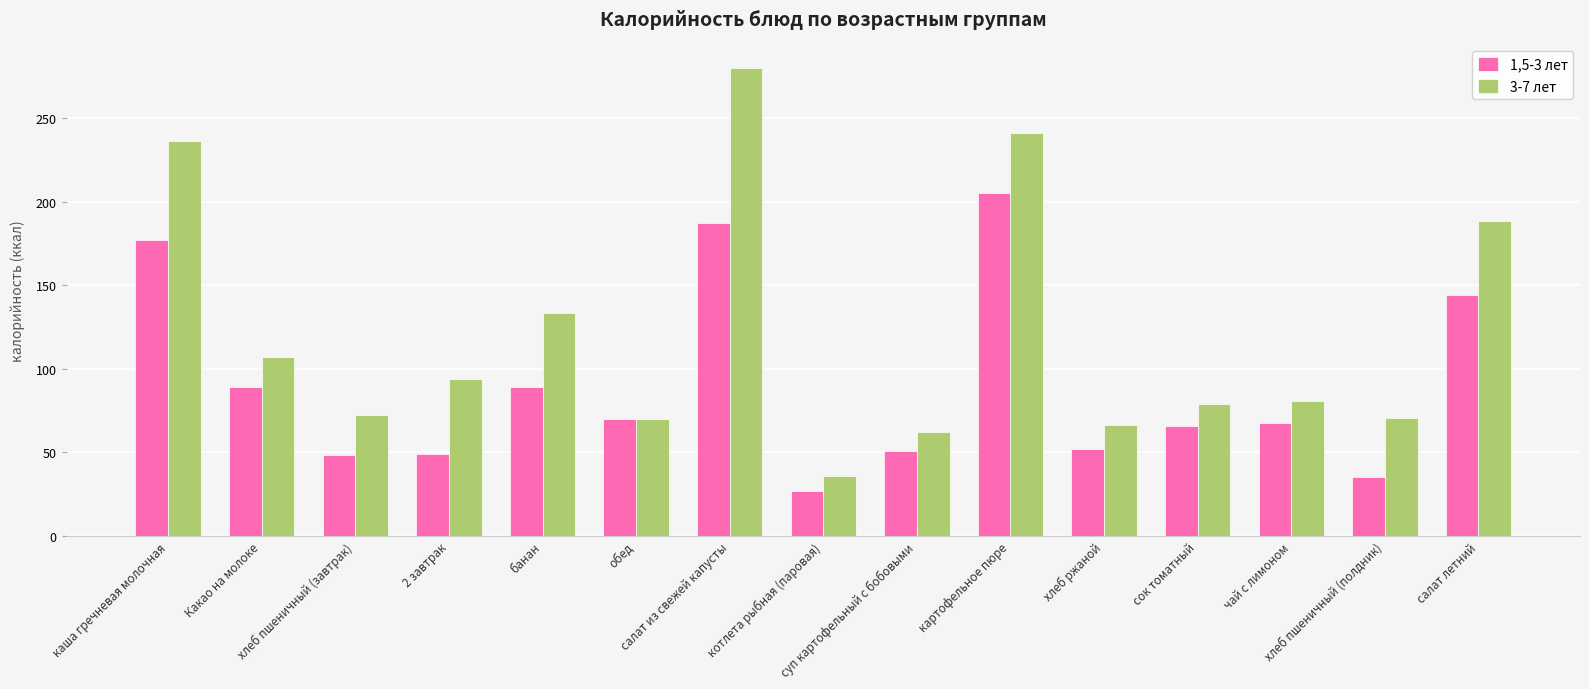

What is the label of the 2nd bar from the left?

Какао на молоке